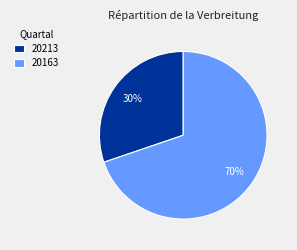

Which slice is the largest?

20163